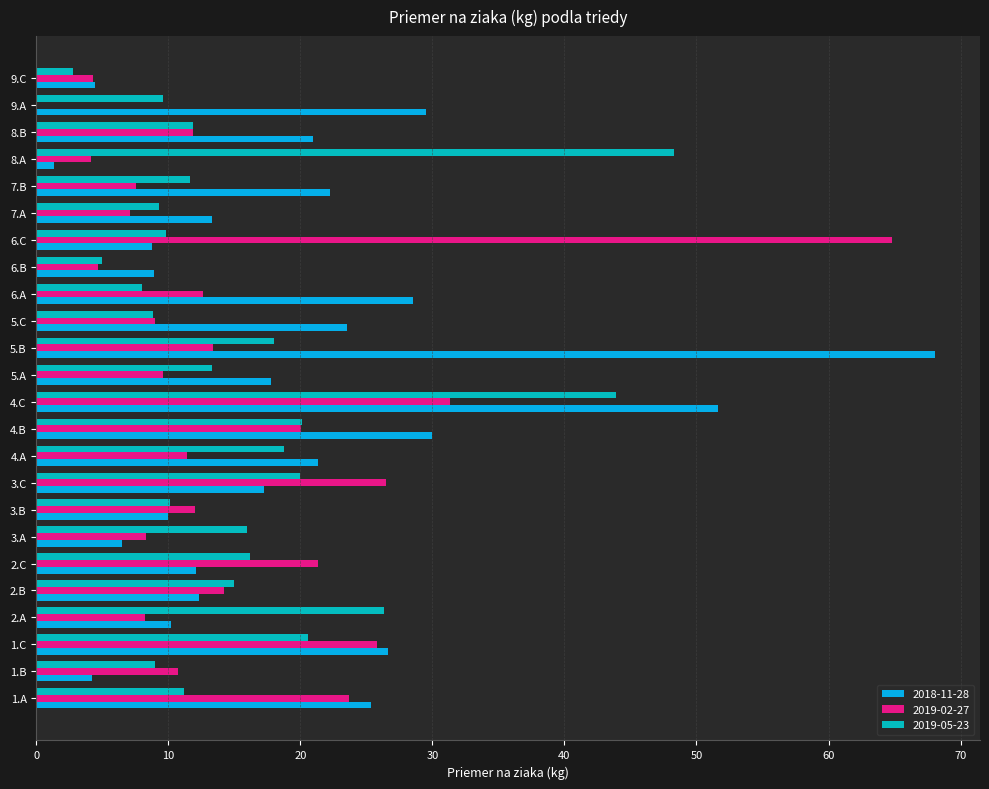

What is the sum of all 2019-02-27 values?

362.6